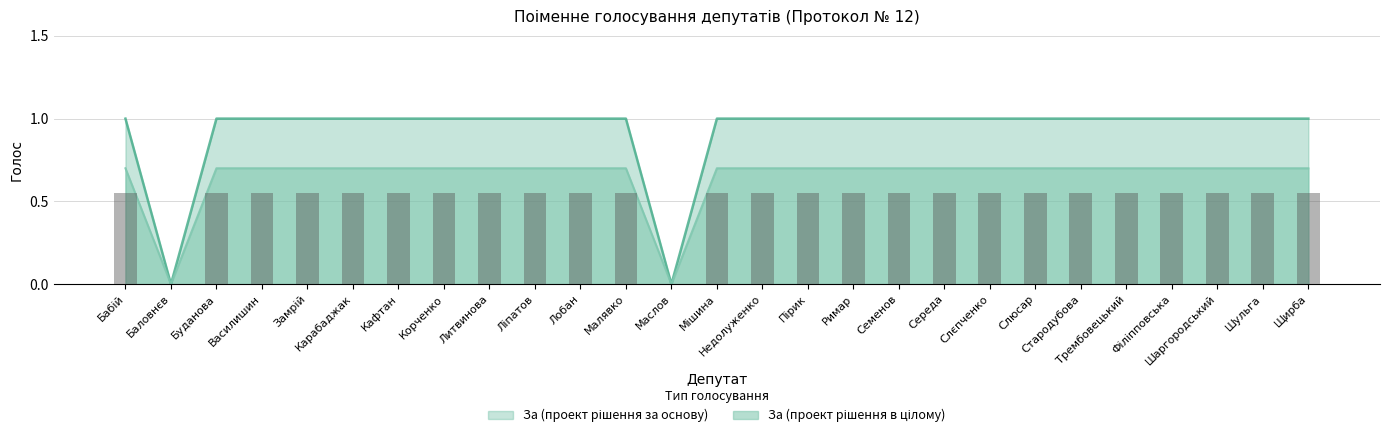

What is the total value across all series at Мішина?

1.7